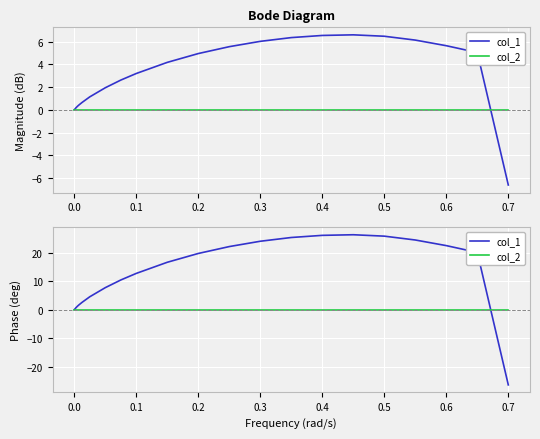

How many interior local peaks does the col_1 series have?

1